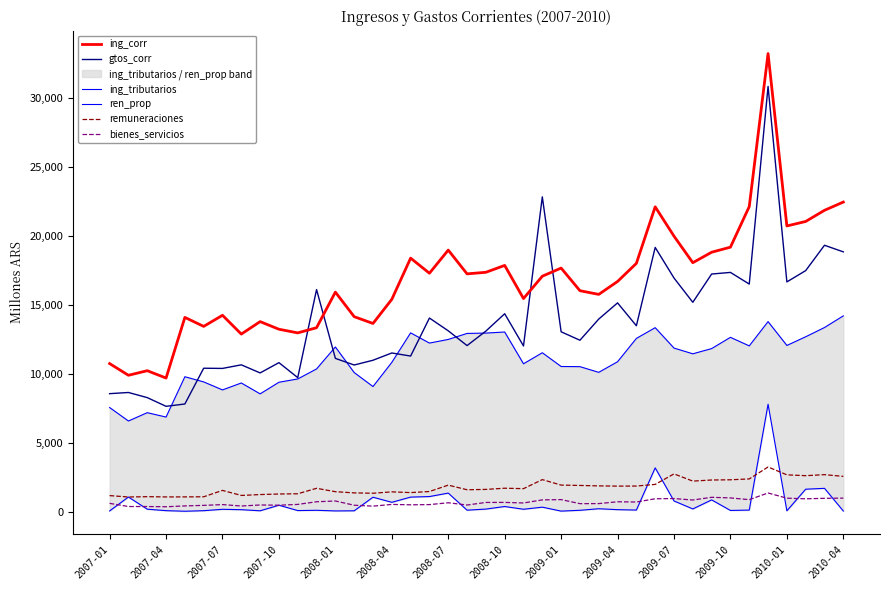

Reading left to right, what are all the values shown in this chart?

ing_corr: 10744.8	9895.1	10228.2	9694.9	14097.8	13445.4	14252.1	12886.0	13791.4	13238.3	12973.8	13349.6	15933.6	14149.9	13658.2	15409.6	18400.3	17305.2	18986.1	17259.4	17373.0	17872.5	15466.7	17088.2	17680.2	16036.0	15768.7	16706.6	18021.1	22127.7	19997.0	18069.6	18830.1	19196.9	22144.1	33254.6	20737.1	21063.9	21873.8	22472.6
gtos_corr: 8561.0	8646.4	8274.5	7642.4	7811.2	10407.7	10393.8	10653.9	10066.9	10812.9	9725.5	16118.3	11122.4	10641.6	10986.7	11514.7	11291.1	14051.4	13124.8	12051.4	13104.6	14362.6	12024.3	22848.9	13052.8	12439.8	13977.2	15151.4	13490.8	19179.1	16958.2	15194.8	17246.5	17364.6	16518.1	30868.2	16675.1	17495.3	19335.6	18857.2
ing_tributarios: 7554.5	6575.5	7180.0	6861.9	9789.6	9414.3	8833.8	9335.8	8546.2	9389.0	9629.3	10355.9	11950.1	10094.0	9077.4	10833.0	12975.4	12234.0	12498.1	12934.2	12959.4	13037.9	10730.7	11531.7	10533.8	10521.8	10108.5	10878.5	12571.6	13352.2	11870.1	11455.0	11833.4	12651.0	12029.0	13793.0	12060.9	12692.4	13363.4	14210.6
ren_prop: 45.6	1056.1	172.2	66.0	23.7	64.1	164.6	136.0	57.0	459.9	72.8	91.7	46.4	55.9	1041.4	673.0	1050.3	1089.8	1341.6	101.3	179.8	367.6	167.4	319.9	33.1	93.0	204.9	138.7	109.5	3173.3	770.5	191.4	847.6	80.6	107.7	7792.5	56.6	1624.2	1686.7	39.4
remuneraciones: 1158.8	1057.9	1081.7	1062.9	1065.9	1073.6	1537.2	1170.9	1234.8	1275.3	1292.7	1688.0	1443.8	1356.7	1330.4	1431.1	1377.9	1456.4	1919.5	1584.8	1609.3	1695.5	1663.6	2320.0	1922.1	1896.4	1864.3	1848.3	1852.9	1971.9	2736.1	2211.9	2291.9	2307.9	2370.1	3236.8	2666.7	2606.1	2681.2	2554.9
bienes_servicios: 596.2	366.6	365.9	350.3	409.6	450.2	506.2	403.8	479.2	461.0	519.8	712.8	767.8	460.4	394.2	519.1	491.2	505.7	639.1	475.0	662.6	665.3	623.5	847.2	868.6	574.6	579.2	711.5	692.9	929.5	945.1	838.6	1035.6	991.1	864.4	1350.1	972.5	926.6	962.3	976.5